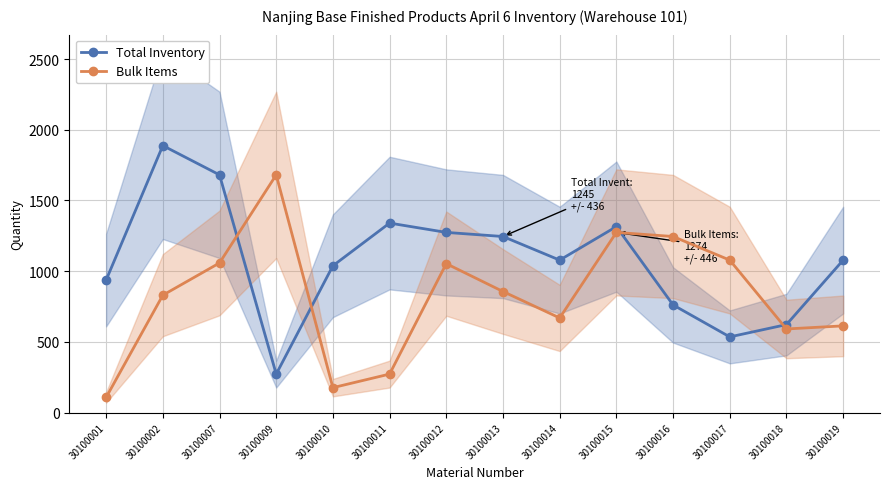

What is the sum of the Bulk Items values at 30100010 and 30100011?

448